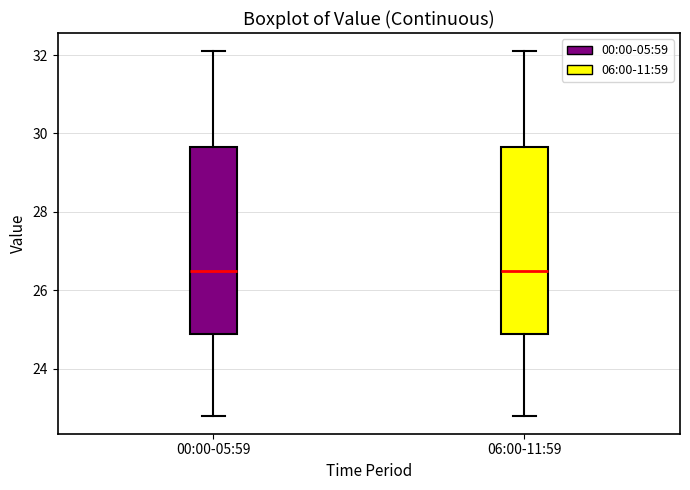

Reading left to right, read every box against the y-axis: the position of its median line, the range the box covers, and the ends of its whiskers. The values are not printed on the chart, so give them approximately, as read against the axis.

00:00-05:59: median 26.6, box 24.8 to 29.6, whiskers 22.8 to 32.2
06:00-11:59: median 26.6, box 24.8 to 29.6, whiskers 22.8 to 32.2